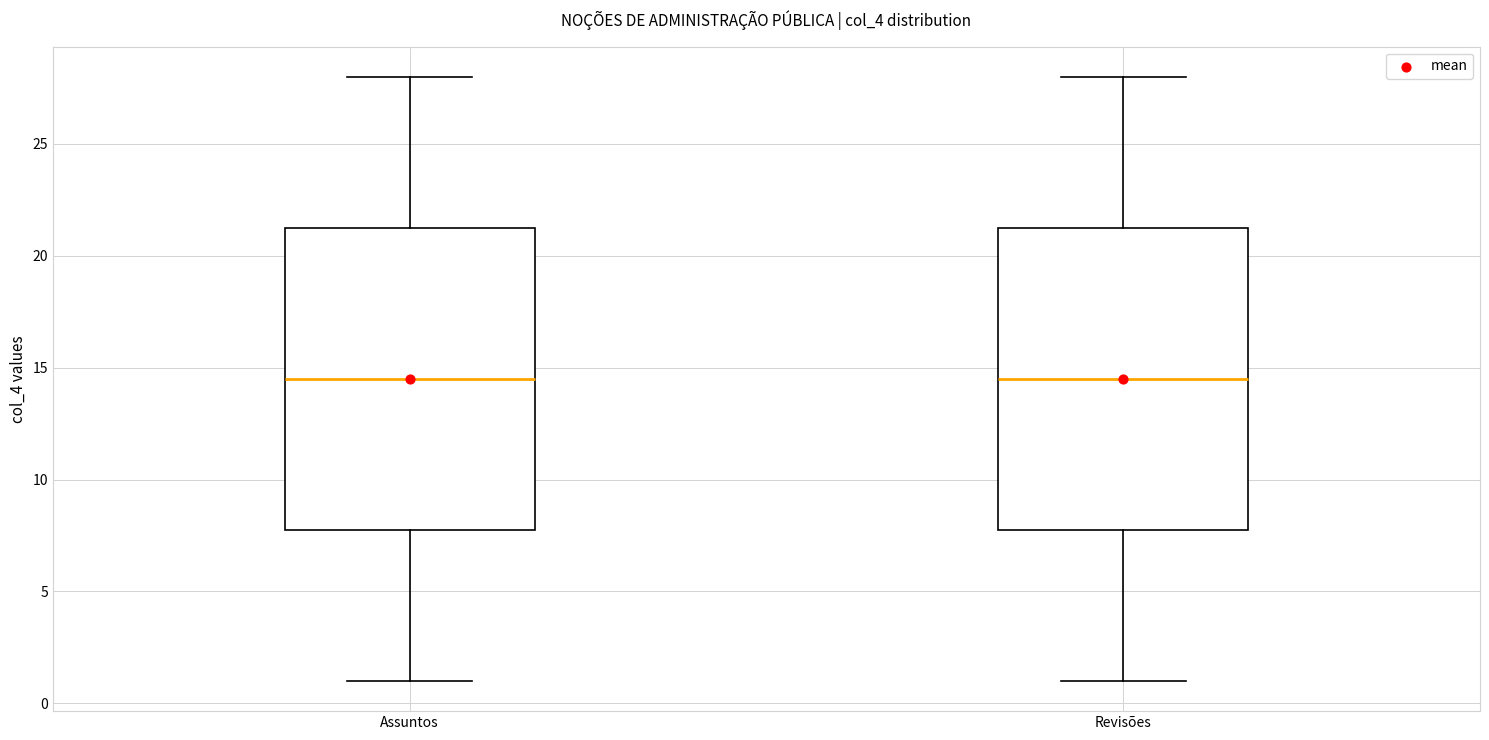

Where does the lower whisker of the box for Revisões end on the y-axis? The values are not printed on the chart, so give them approximately, as read against the axis.

1.0